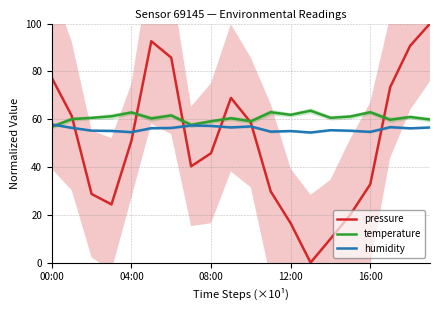

The humidity series shows 35.1 at 9. True or false?

False